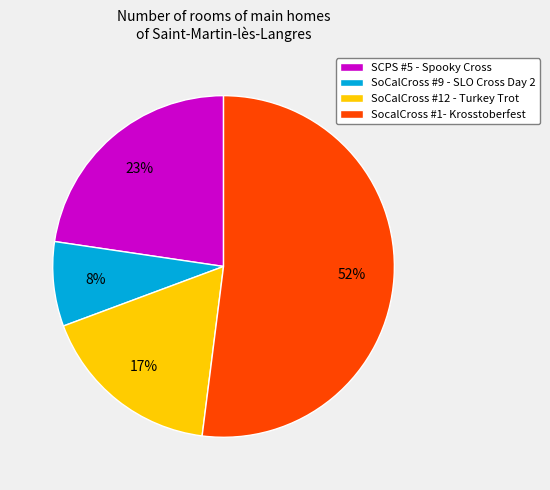

Do SoCalCross #12 - Turkey Trot and SocalCross #1- Krosstoberfest together represent more than half of the pie?

Yes